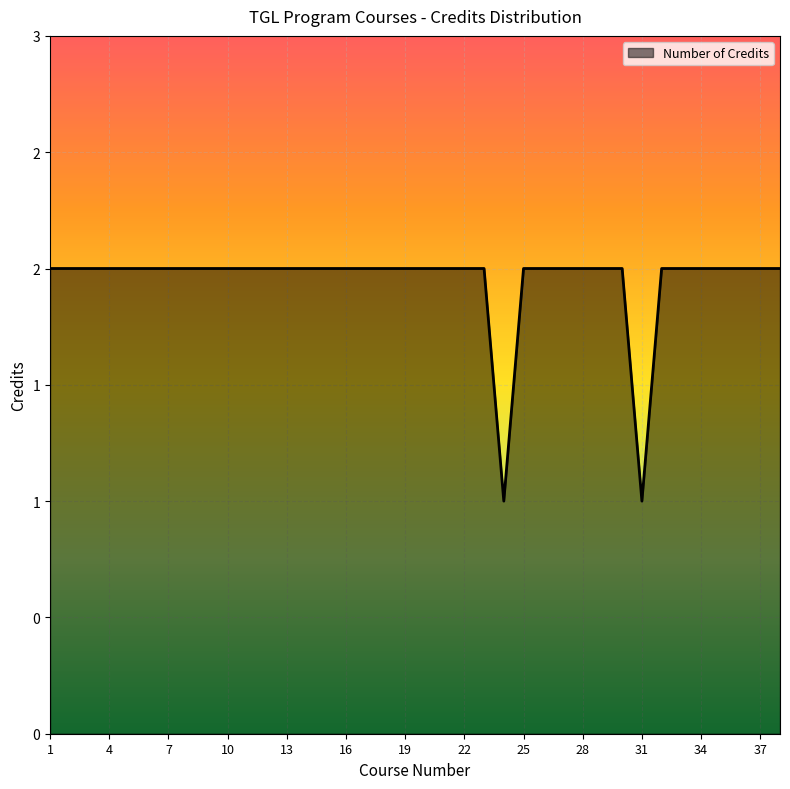

True or false: there are more than 1 points higher than both neighbors.

False